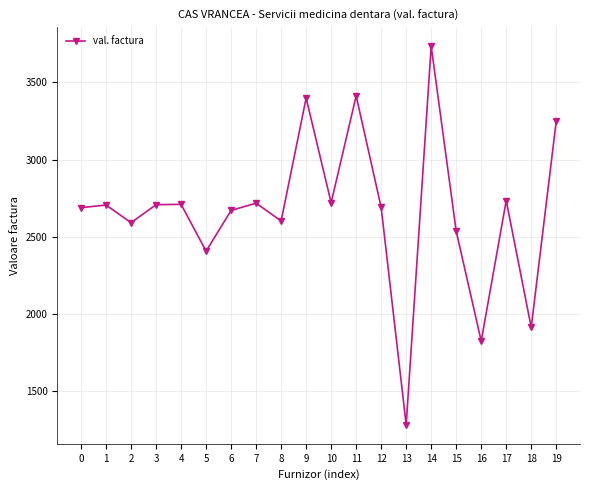

What is the approximate value at 4?

2709.6